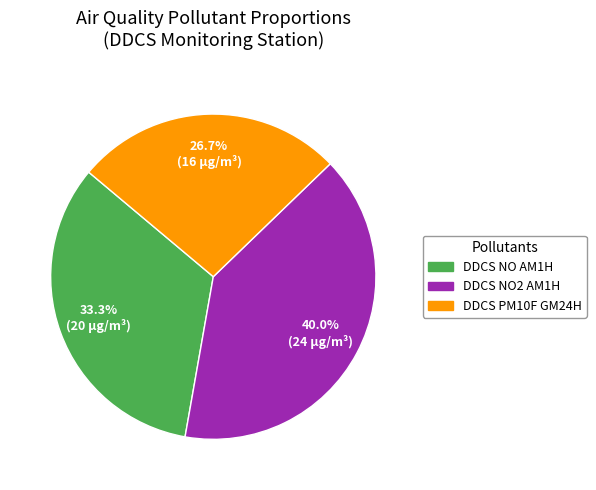

Is there any slice that represents more than half of the pie?

No